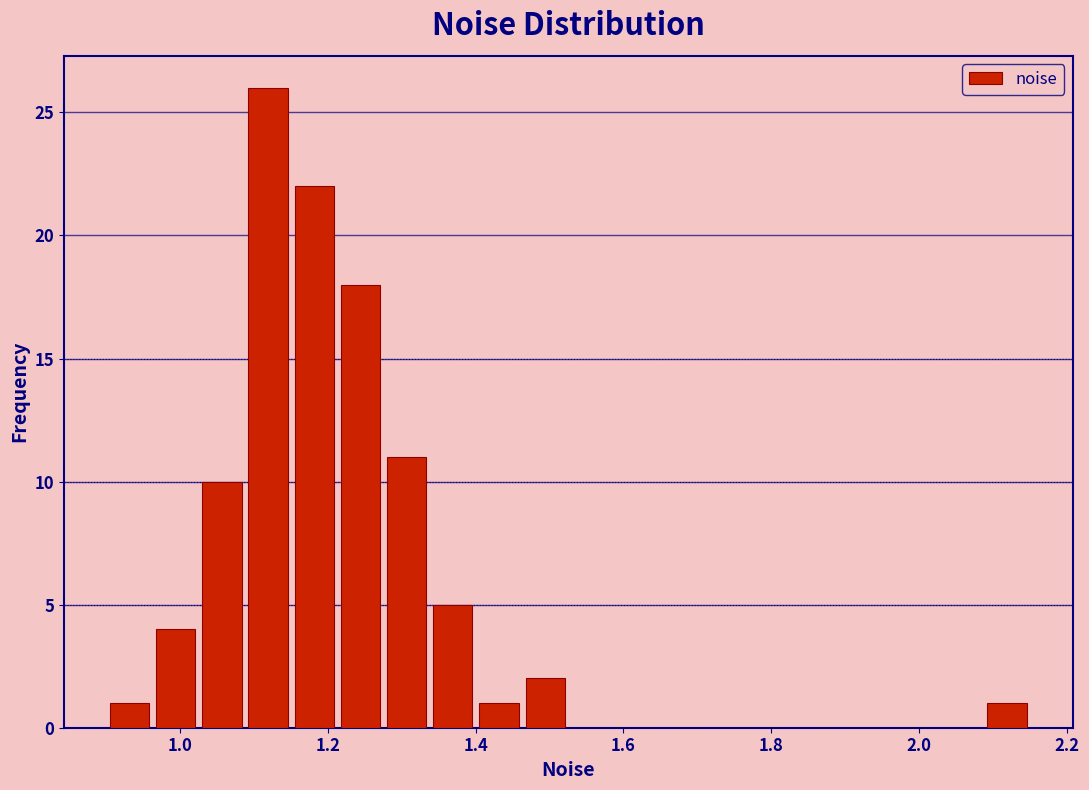

Read against the x-axis, roughly where is the centre of the tallest bar?

1.12